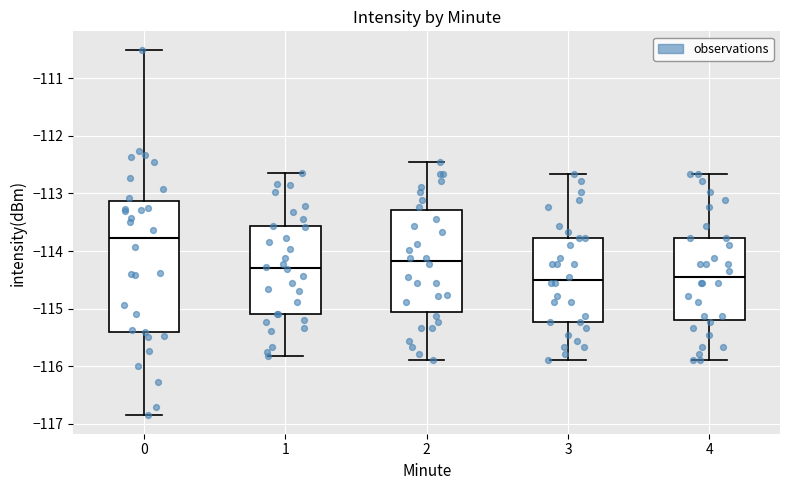

Reading left to right, read every box against the y-axis: the position of its median line, the range the box covers, and the ends of its whiskers. The values are not printed on the chart, so give them approximately, as read against the axis.

0: median -113.8, box -115.4 to -113.1, whiskers -116.9 to -110.5
1: median -114.3, box -115.1 to -113.6, whiskers -115.8 to -112.6
2: median -114.2, box -115.1 to -113.3, whiskers -115.9 to -112.4
3: median -114.5, box -115.2 to -113.8, whiskers -115.9 to -112.7
4: median -114.4, box -115.2 to -113.8, whiskers -115.9 to -112.7